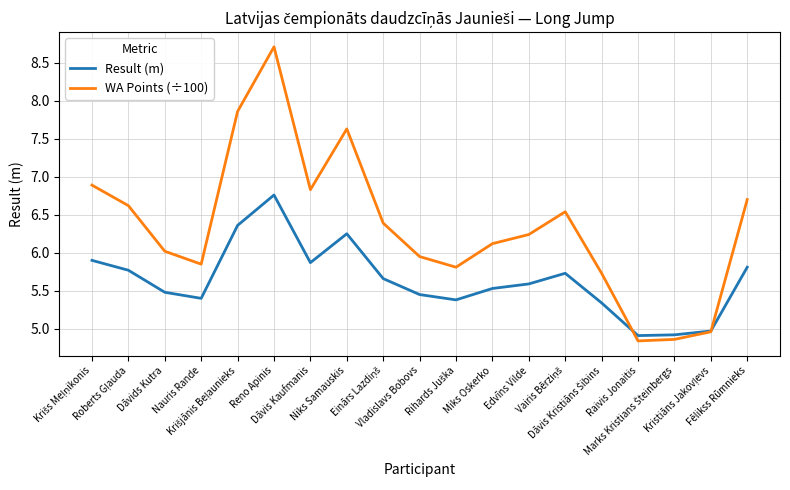

In WA Points (÷100), how many points are higher than both neighbors (excluding endpoints)?

3